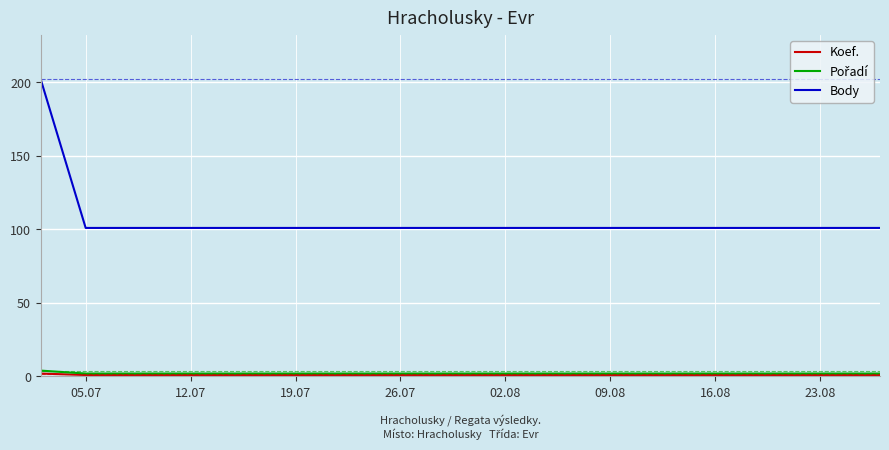

What is the difference between the maximum and minimum values in the Body series?

101